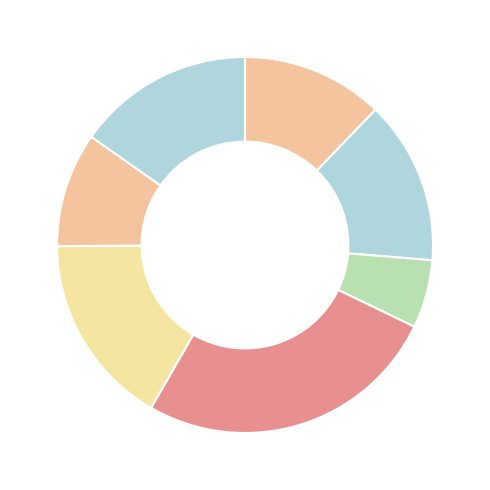

Rank the categories by value from highest to lowest.

IFPASS SERVICES, PIC FORMATION, TELERESSOURCES, Adylis conseil, ARKOS, SIGMA FORMATION, GIP FTVIP